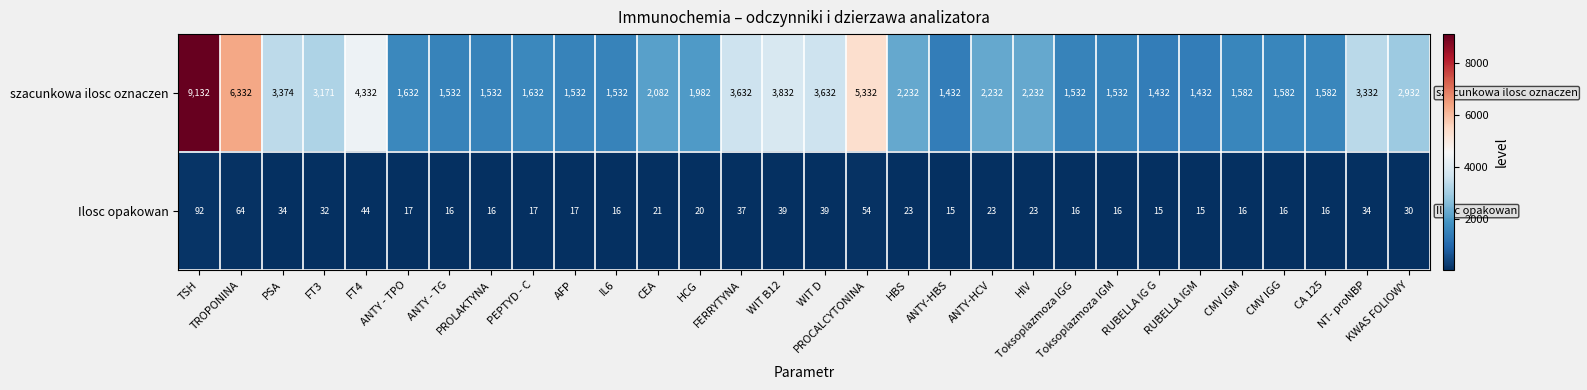

Rank the series by their average value, from highest to lowest.

szacunkowa ilosc oznaczen, Ilosc opakowan